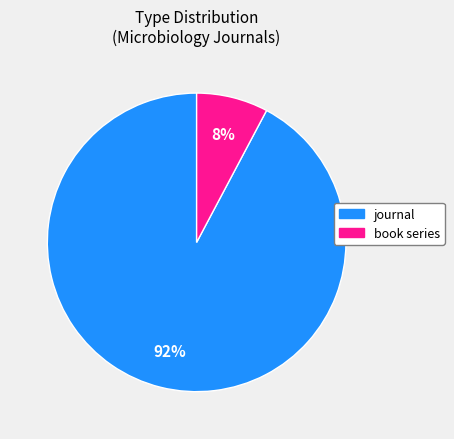

Approximately how many times larger is the value at book series compared to journal?

0.1